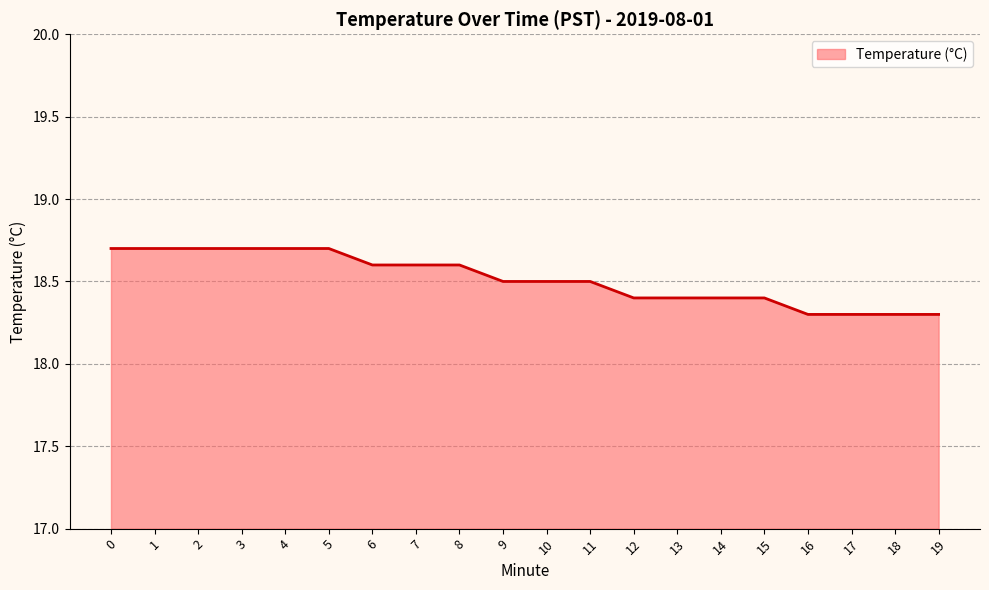

How many lines are shown in the chart?

1